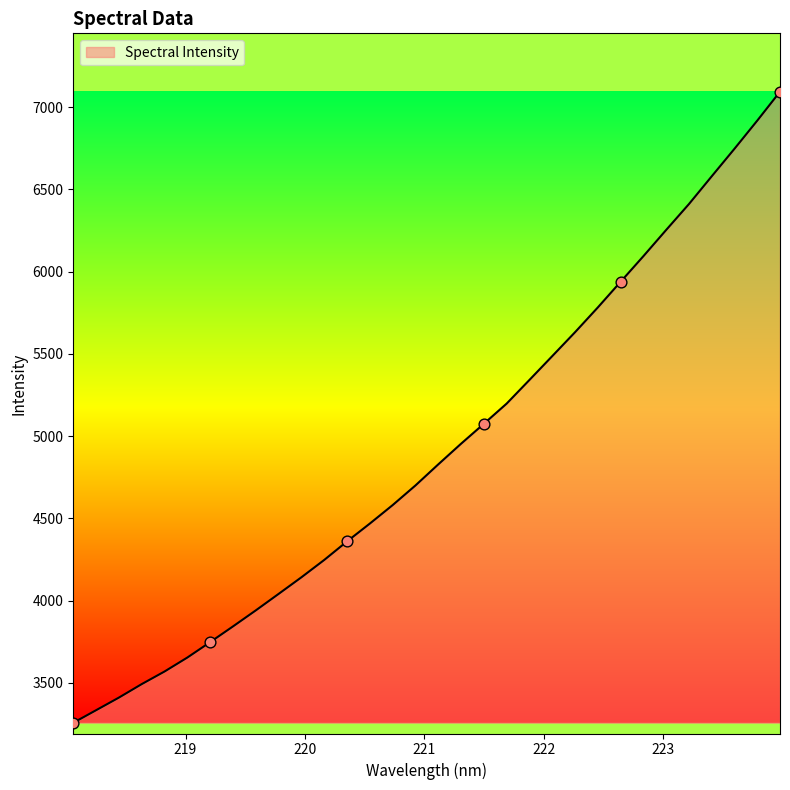

What is the greatest value displayed?

7094.7